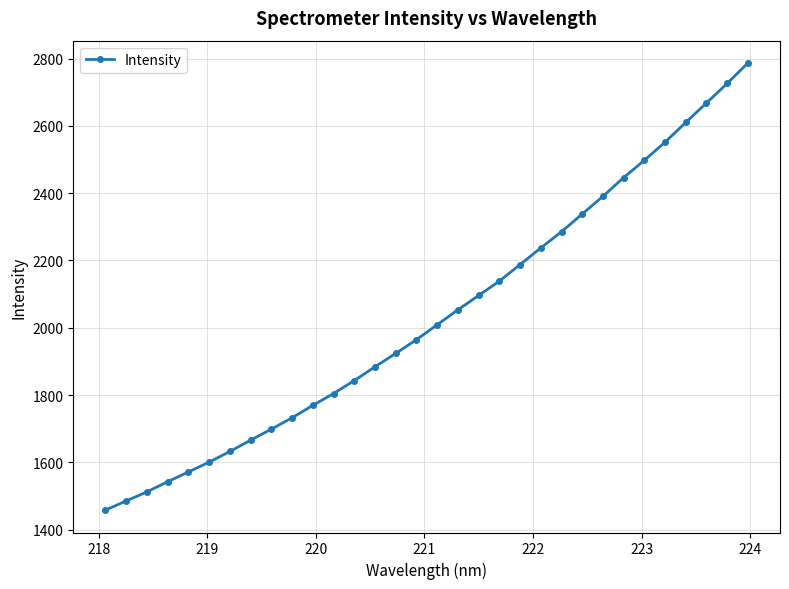

What is the greatest value displayed?

2786.6